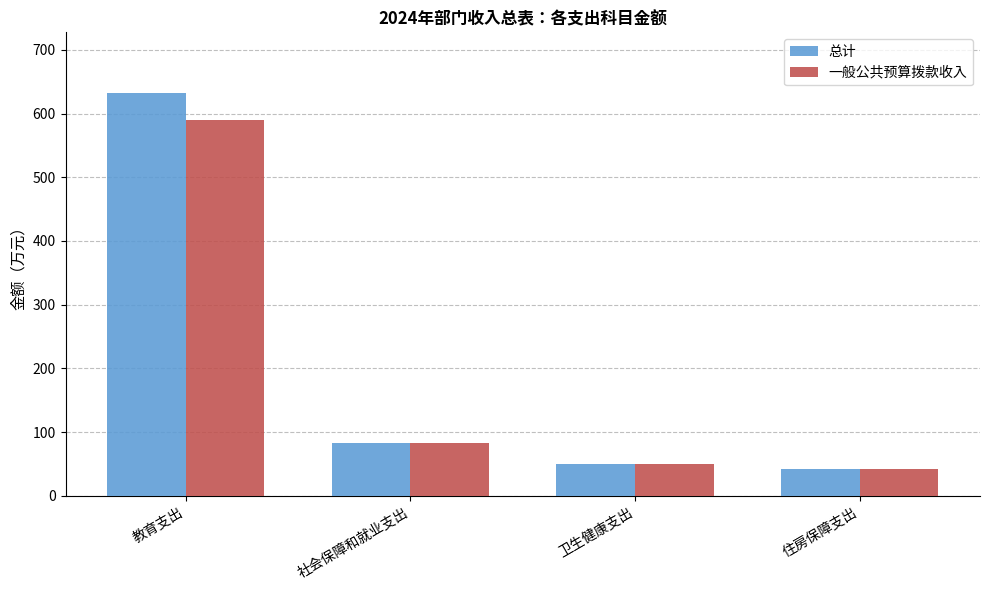

How many distinct data groups are displayed?

2